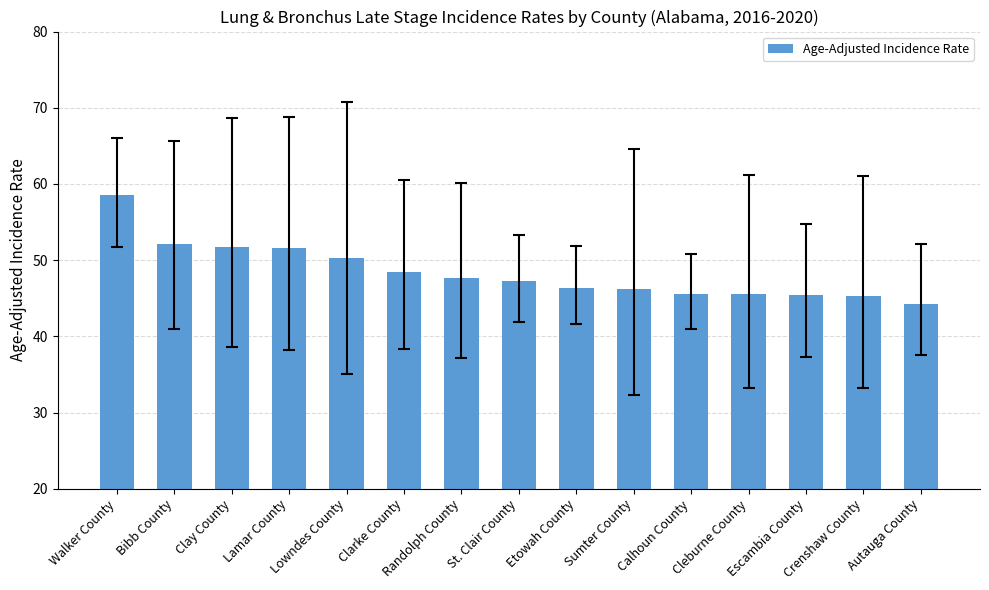

What is the value of the 9th bar from the left?

46.4